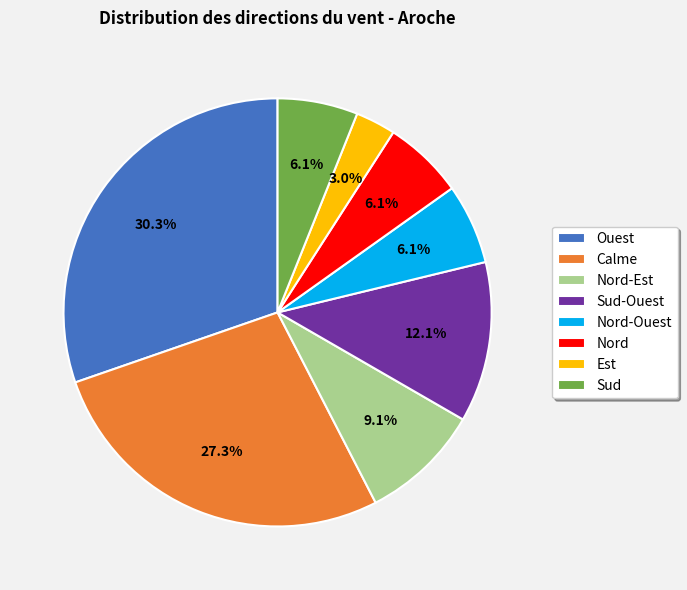

Does any single category account for the majority?

No